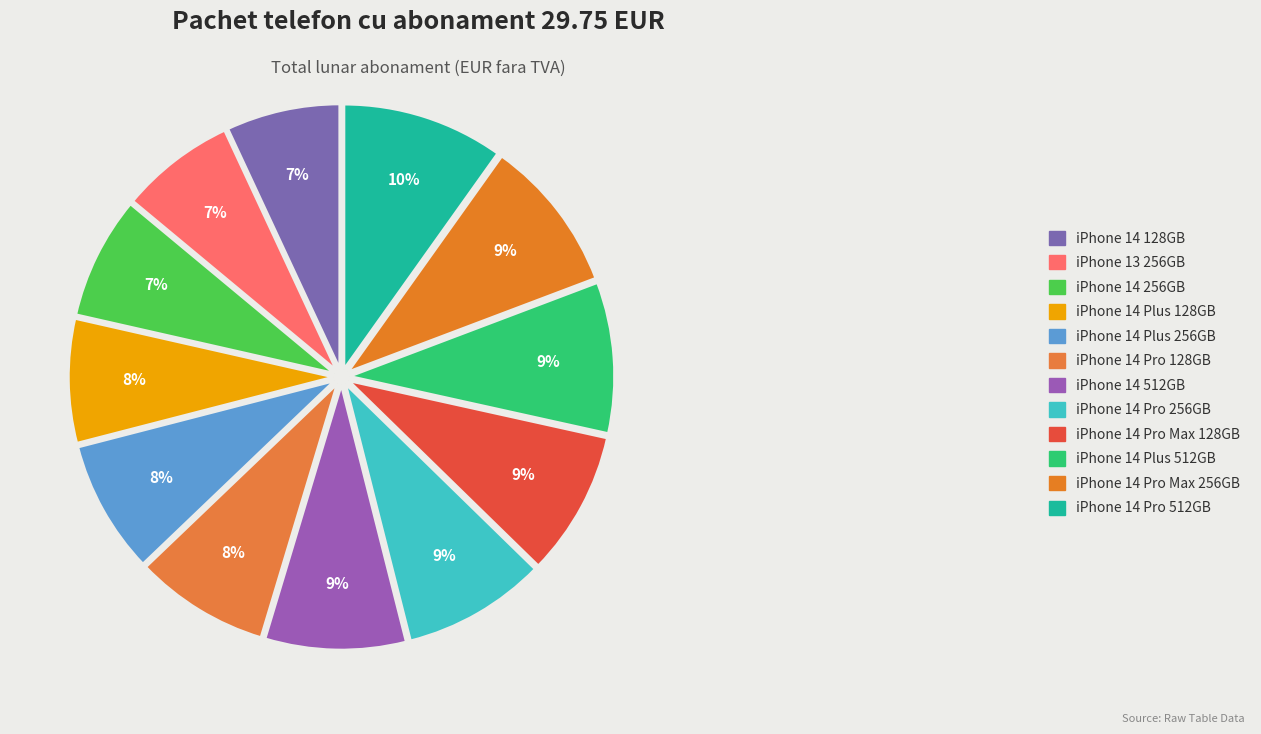

Is there a majority slice in this chart?

No